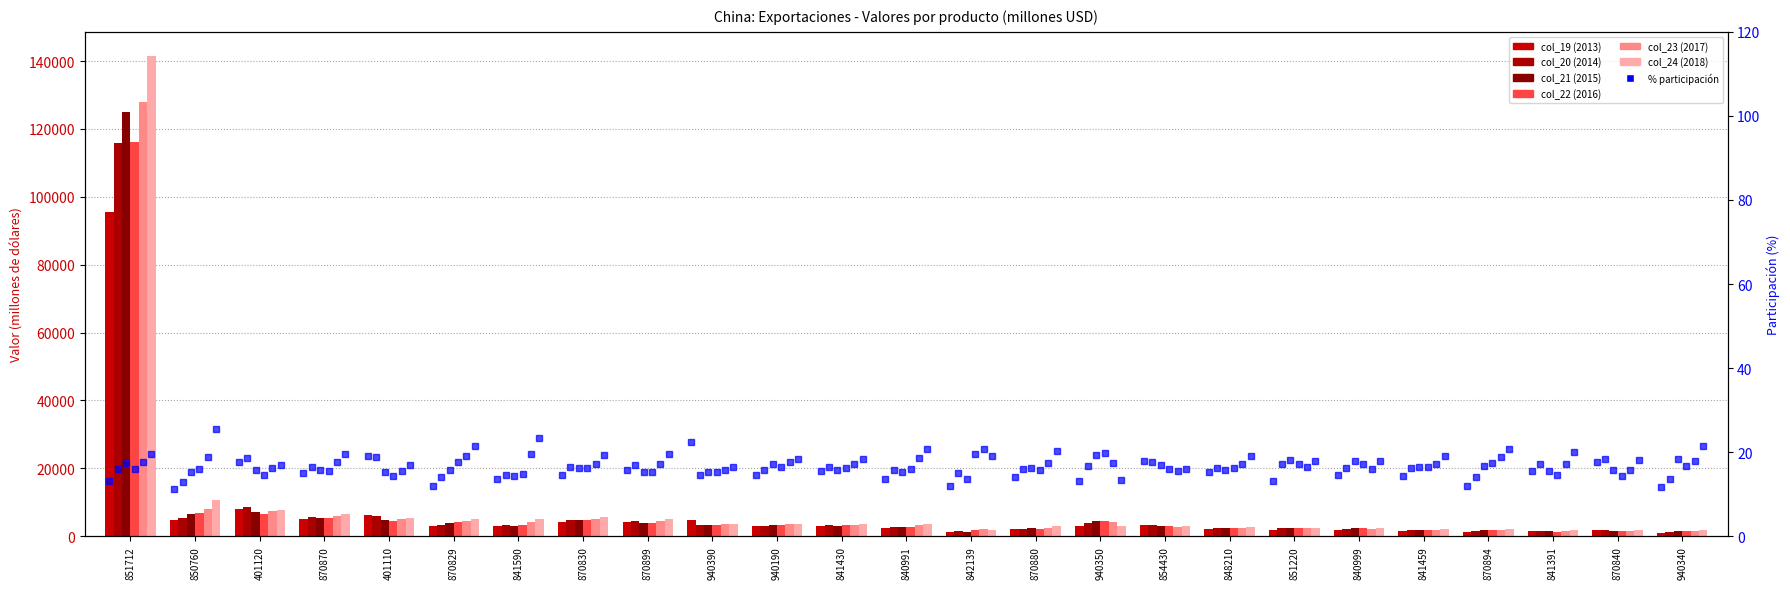

Is the value of col_24 (2018) at 840991 greater than the value of col_22 (2016) at 401110?

No